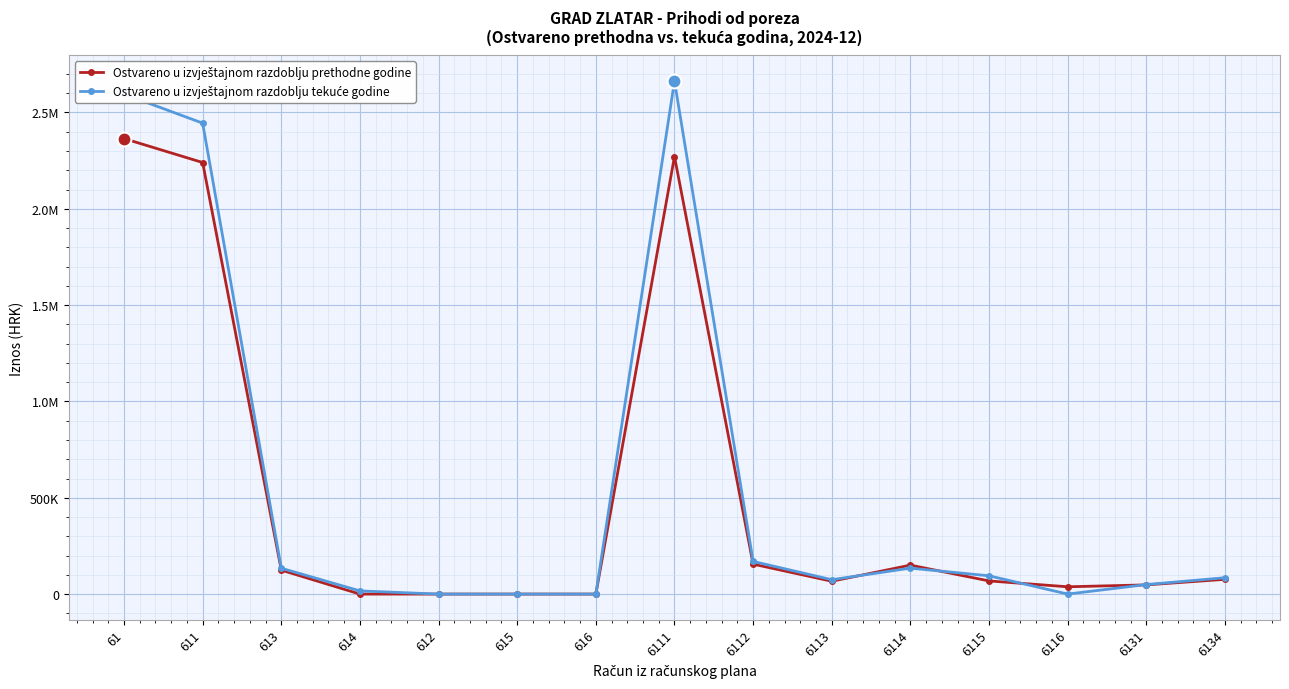

List the series in order of their peak value, lowest first.

Ostvareno u izvještajnom razdoblju prethodne godine, Ostvareno u izvještajnom razdoblju tekuće godine